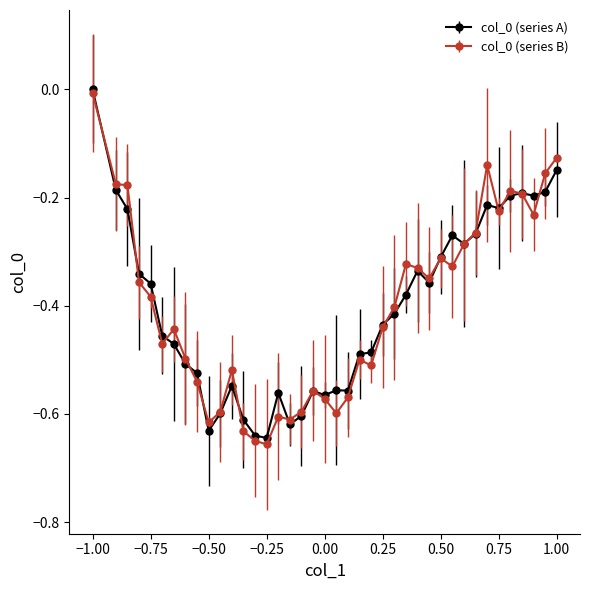

True or false: col_0 (series A) has more than 0 interior local peaks.

True